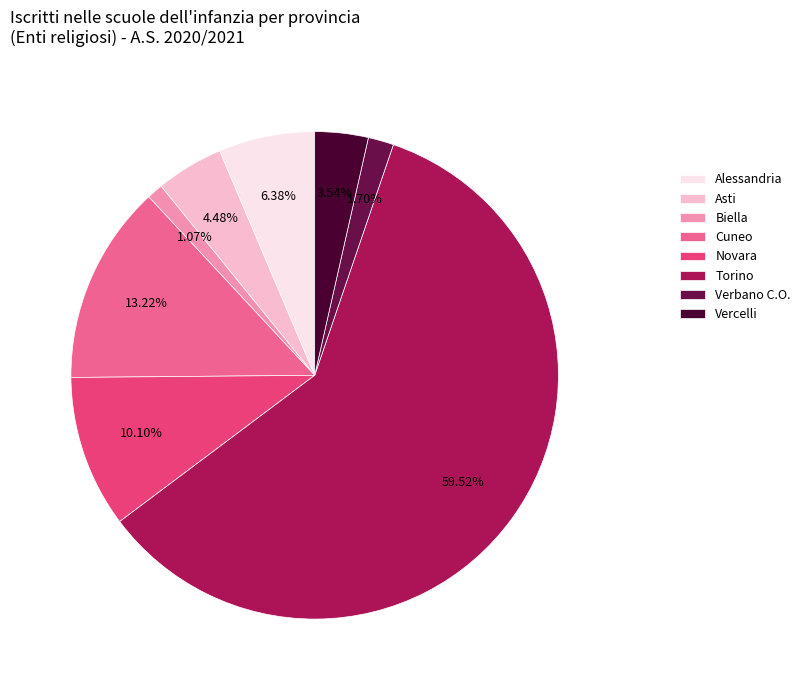

Which category accounts for the majority?

Torino